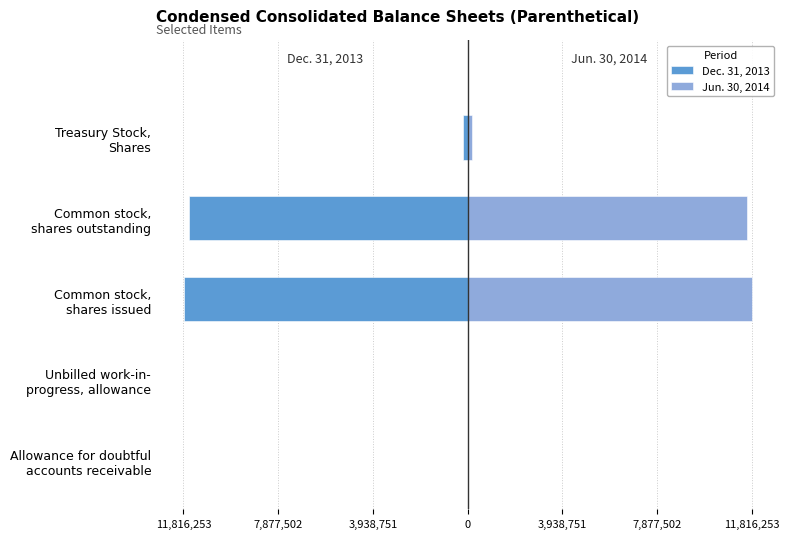

What is the minimum value shown in the chart?

-11779507